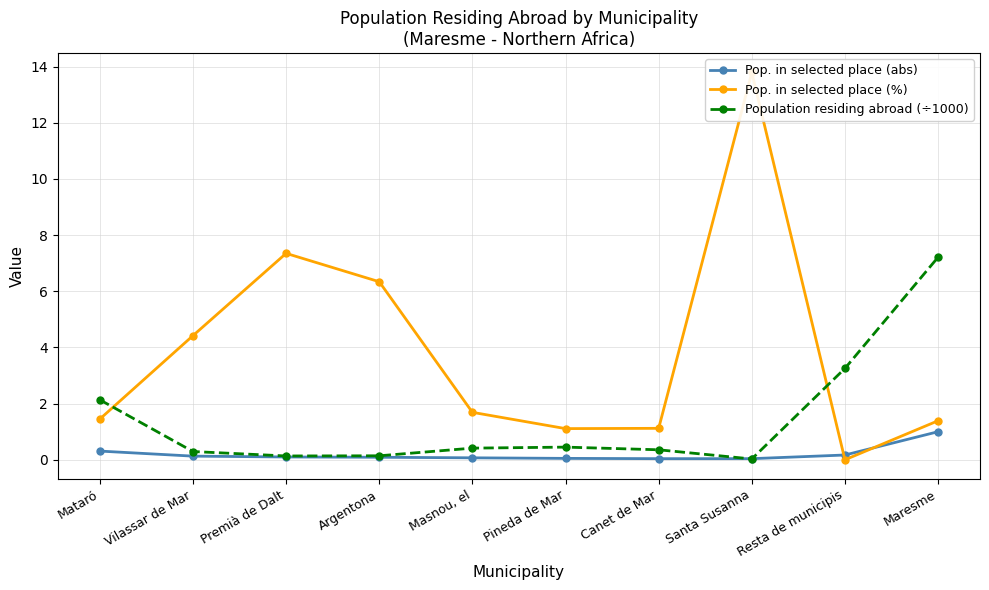

Between Vilassar de Mar and Canet de Mar, which series saw the biggest shift?

Pop. in selected place (%)